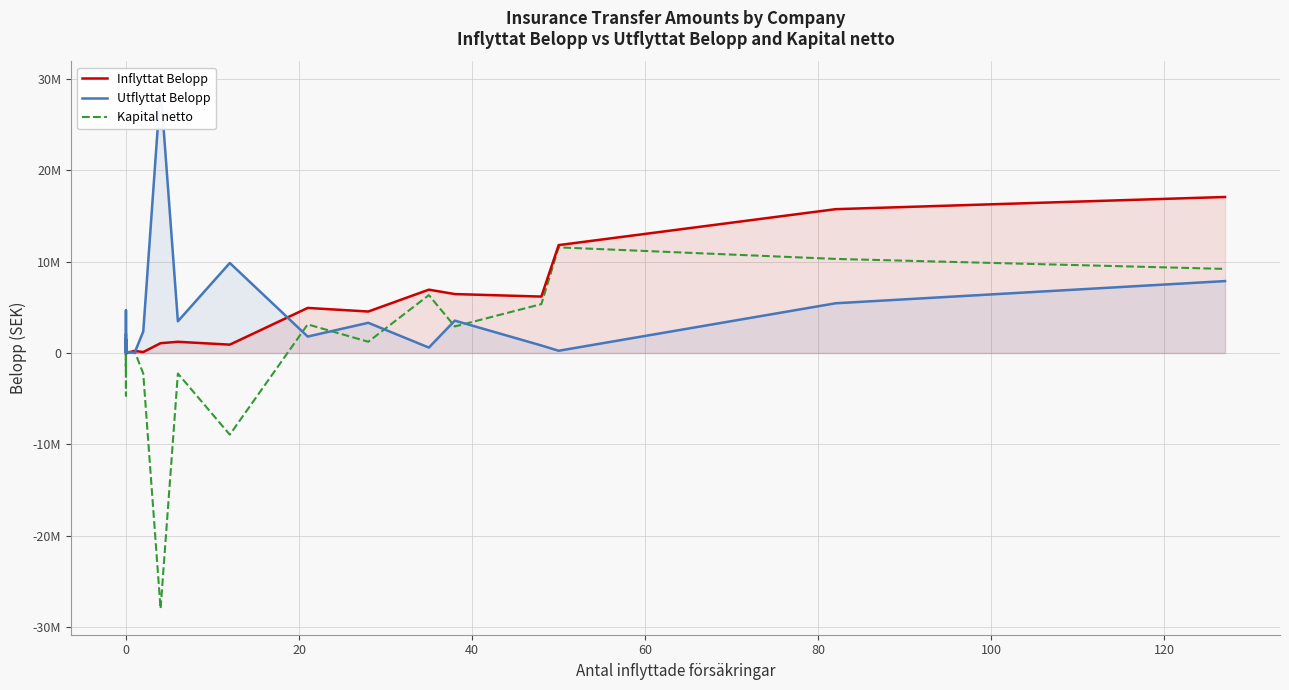

What is the minimum value shown in the chart?

-27998476.6